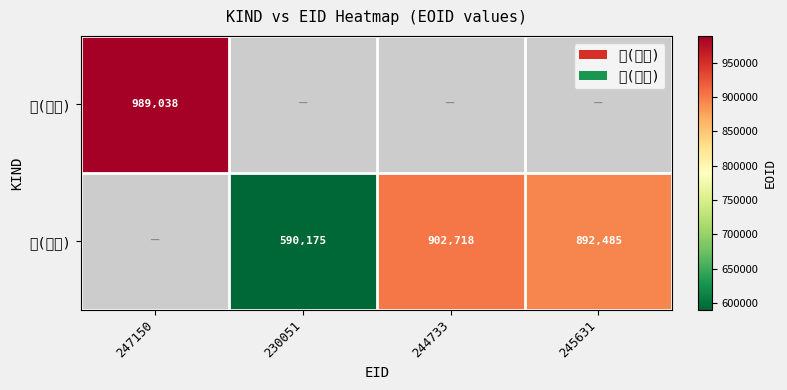

The 賞(研究) series shows 1312123 at 244733. True or false?

False